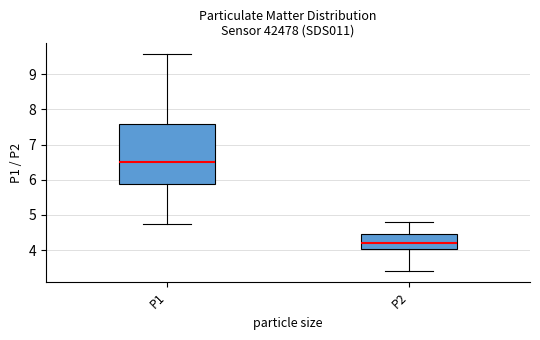

Where is the upper edge of the box for P2 on the y-axis? The values are not printed on the chart, so give them approximately, as read against the axis.

4.5